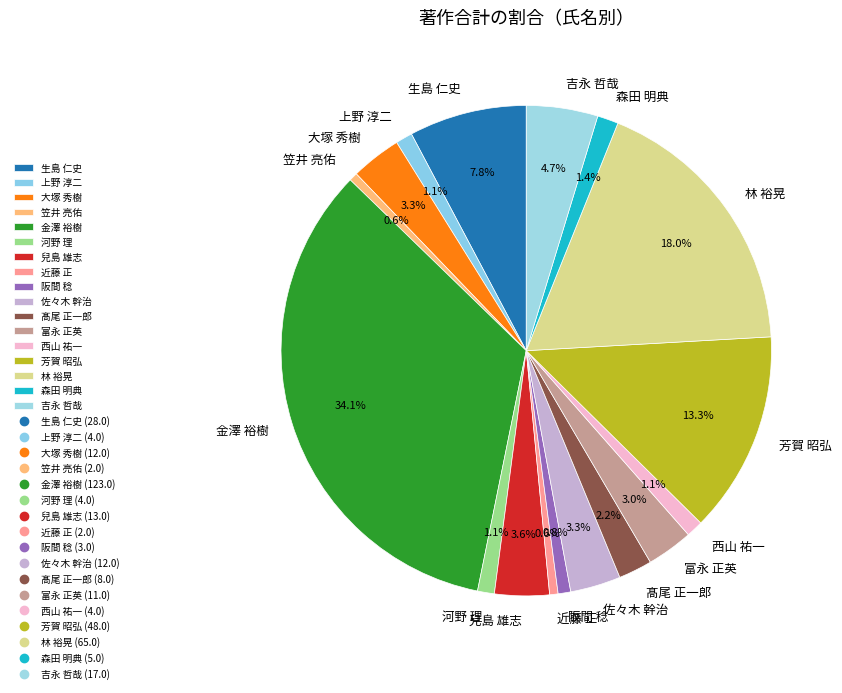

Does 河野 理 account for over 50% of the chart?

No